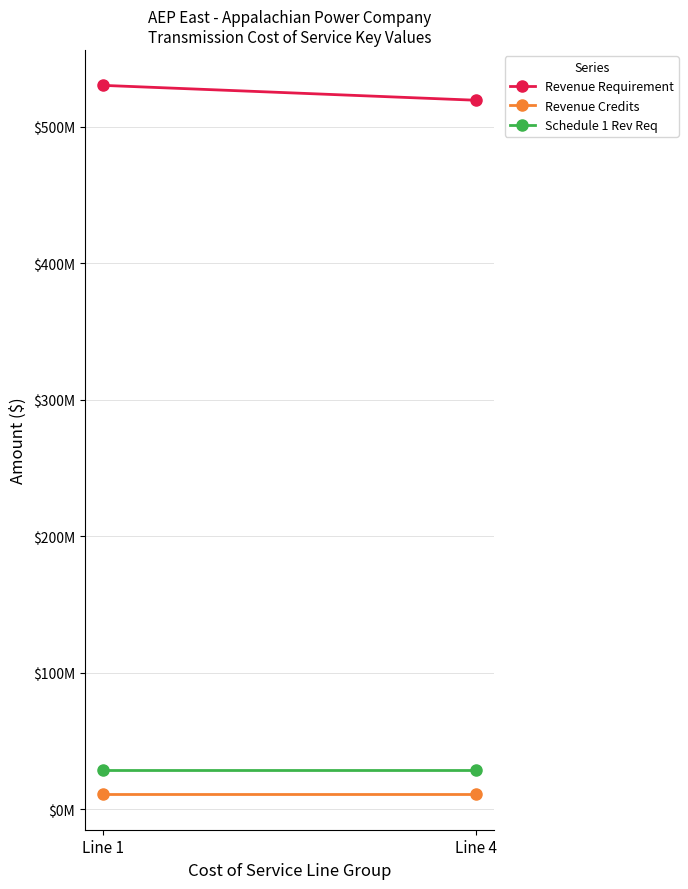

True or false: Revenue Requirement has a value of 530432317.2 at Line 1.

True